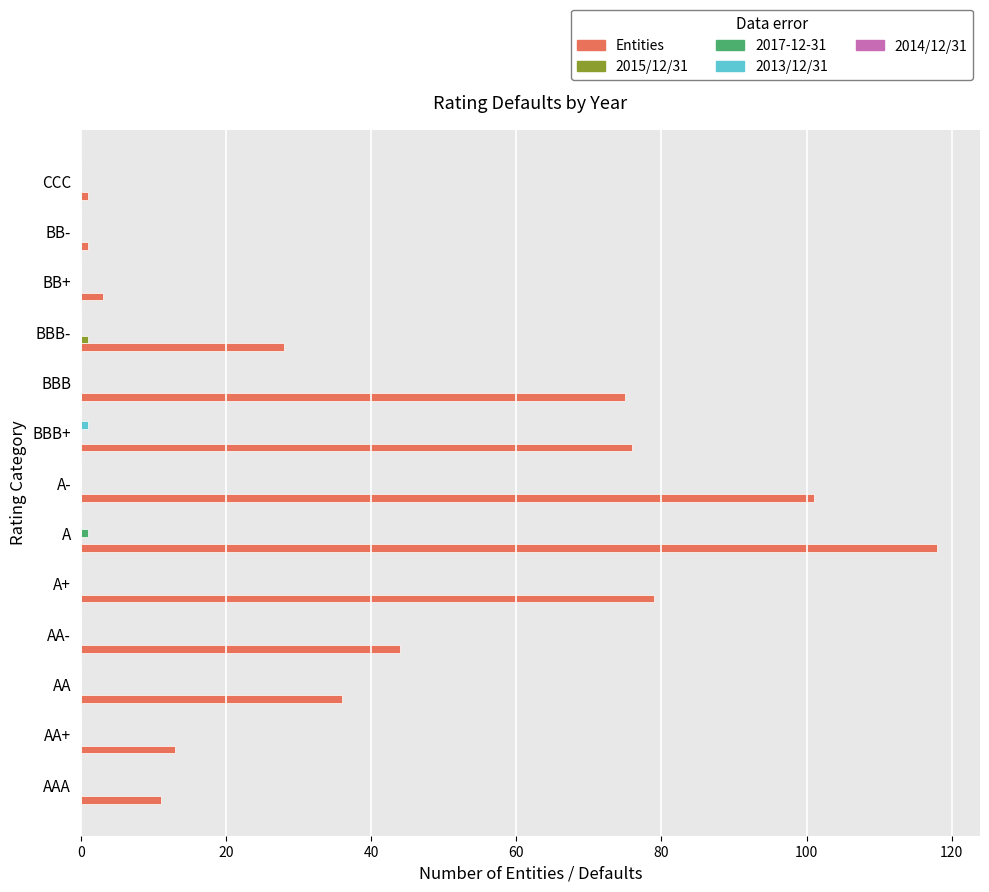

Which series has the widest spread of values?

Entities